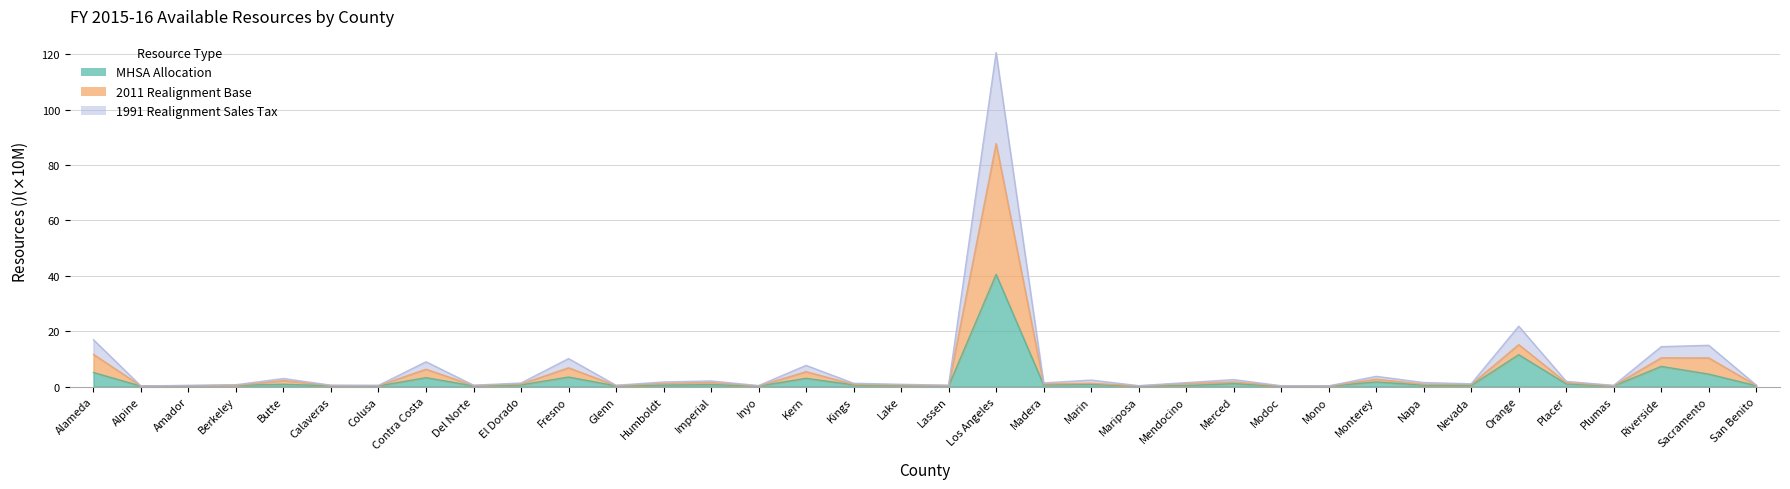

In MHSA Allocation, how many points are higher than both neighbors (excluding endpoints)?

11